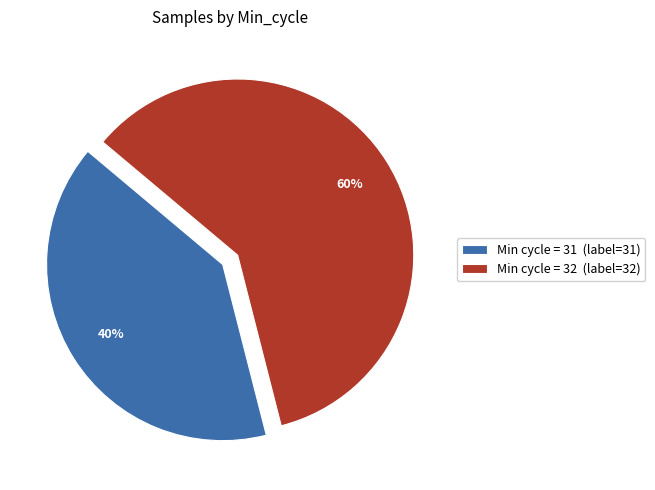

To the nearest percent, what is the average slice percentage?

50%